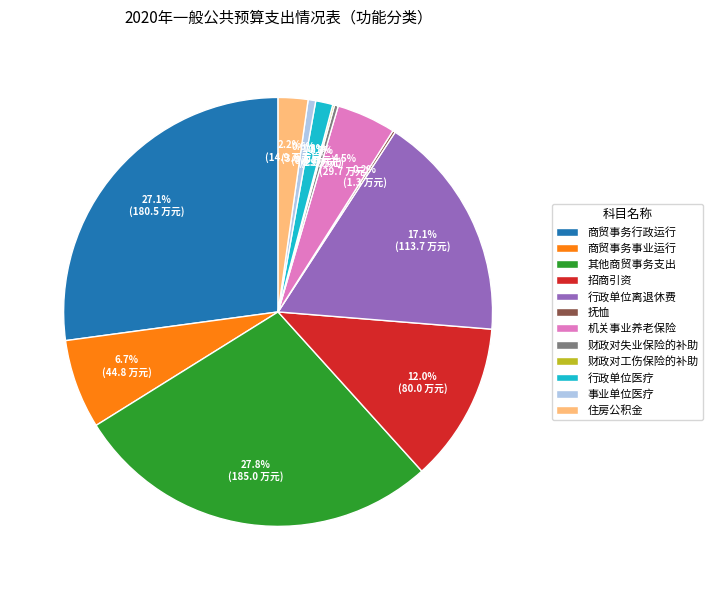

Approximately how many times larger is the value at 其他商贸事务支出 compared to 商贸事务行政运行?

1.0